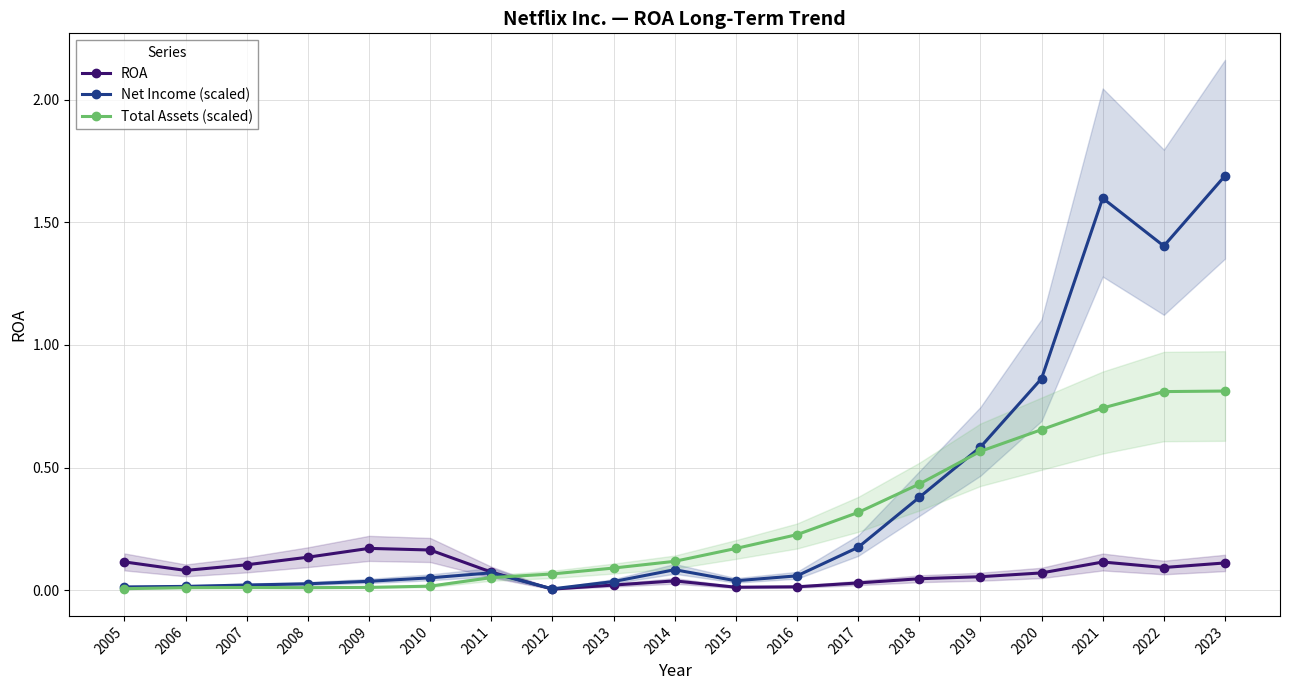

What is the sum of the Net Income (scaled) values at 2013 and 2018?

0.4